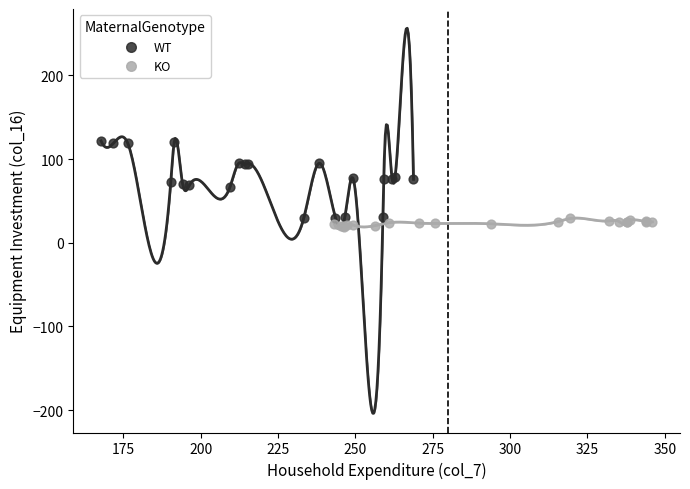

Which series contains the highest Y value?

WT